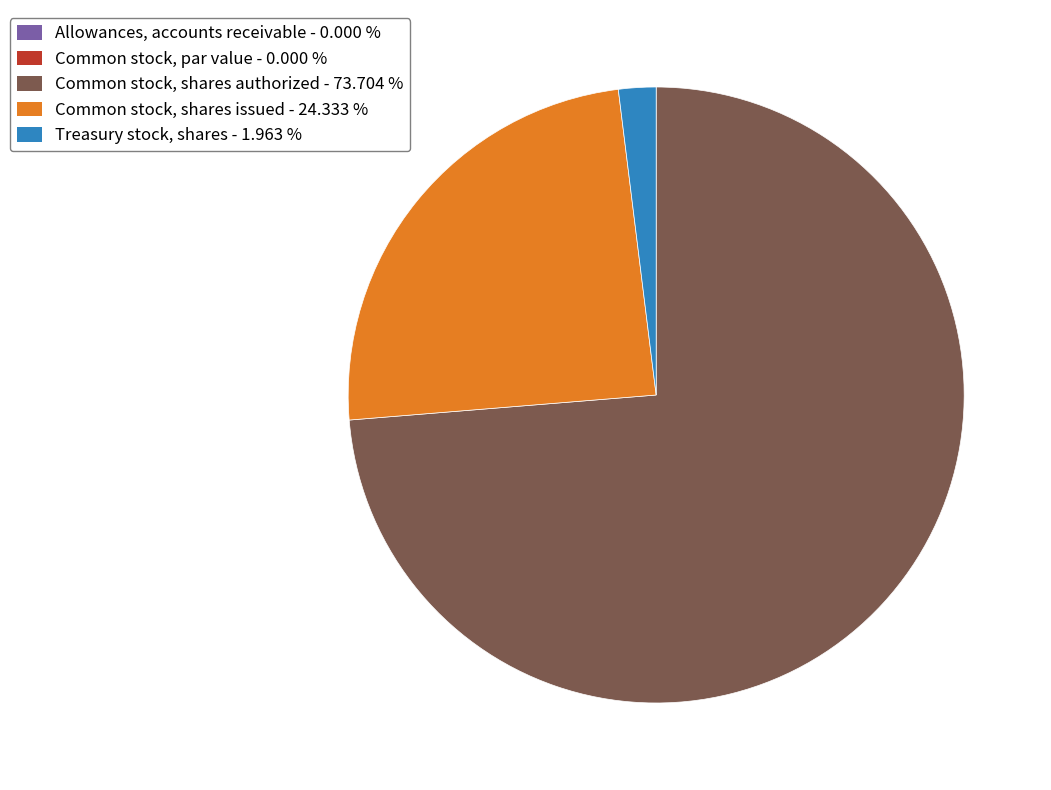

Is there any slice that represents more than half of the pie?

Yes